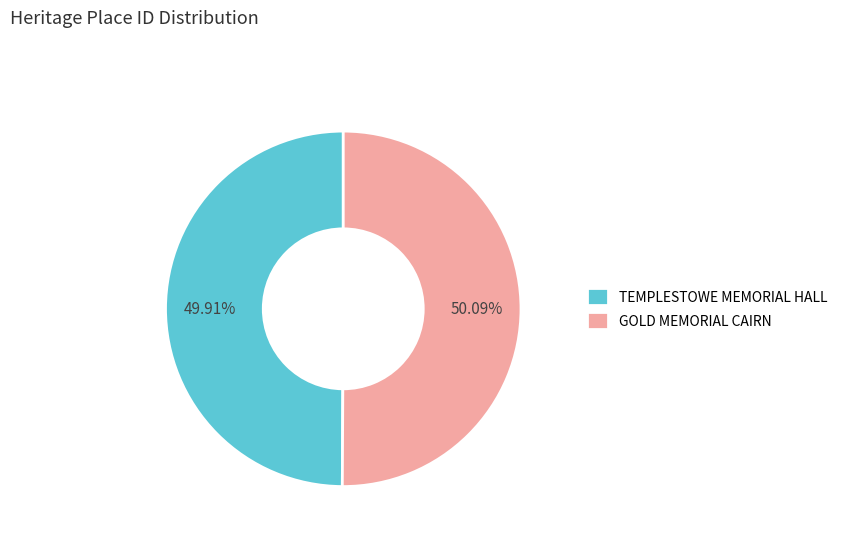

What is the ratio of the value at GOLD MEMORIAL CAIRN to the value at TEMPLESTOWE MEMORIAL HALL?

1.0